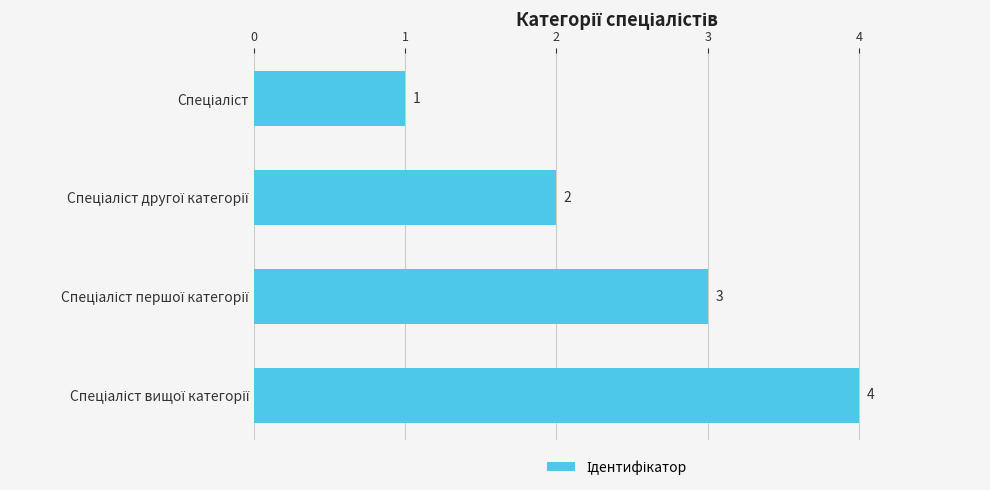

What is the value of the 4th bar from the top?

4